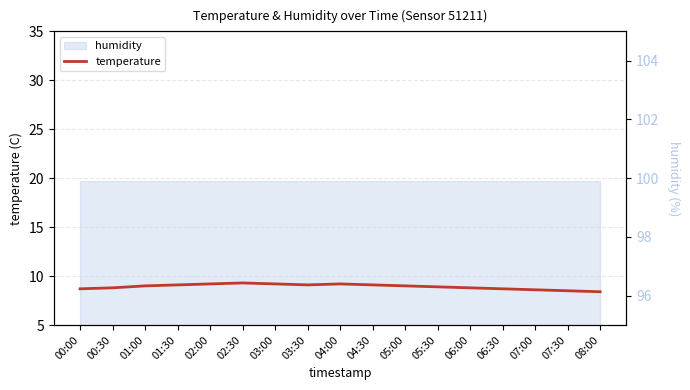

Rank the categories by value from lowest to highest.

08:00, 07:30, 07:00, 00:00, 06:30, 00:30, 06:00, 05:30, 01:00, 05:00, 01:30, 03:30, 04:30, 02:00, 03:00, 04:00, 02:30